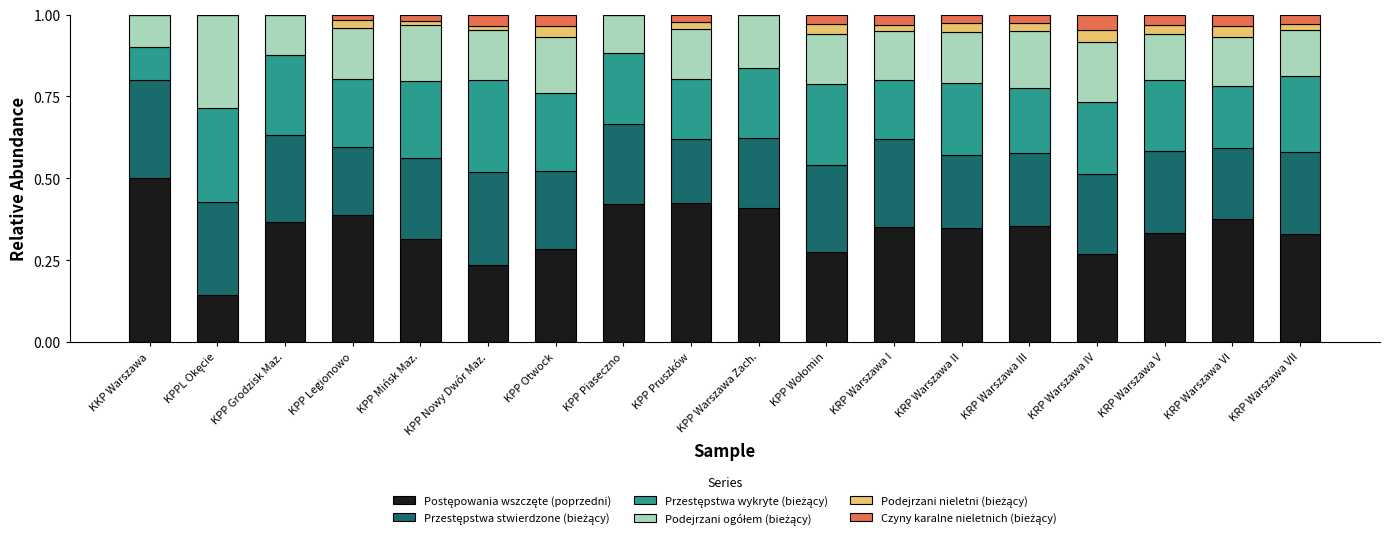

What is the sum of all Przestępstwa wykryte (bieżący) values?

3.9